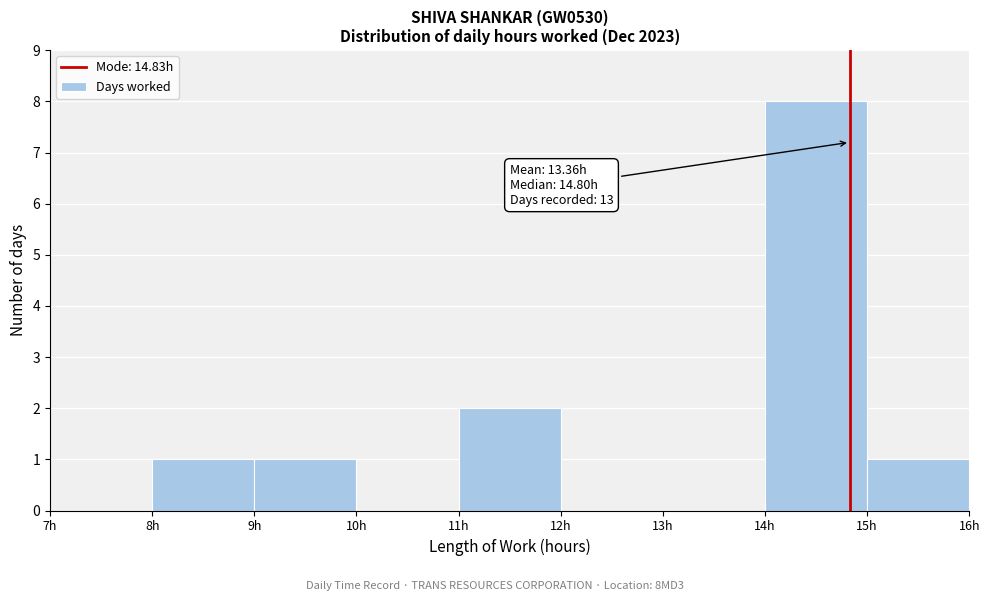

Which range on the x-axis has the tallest bar?

14 to 15